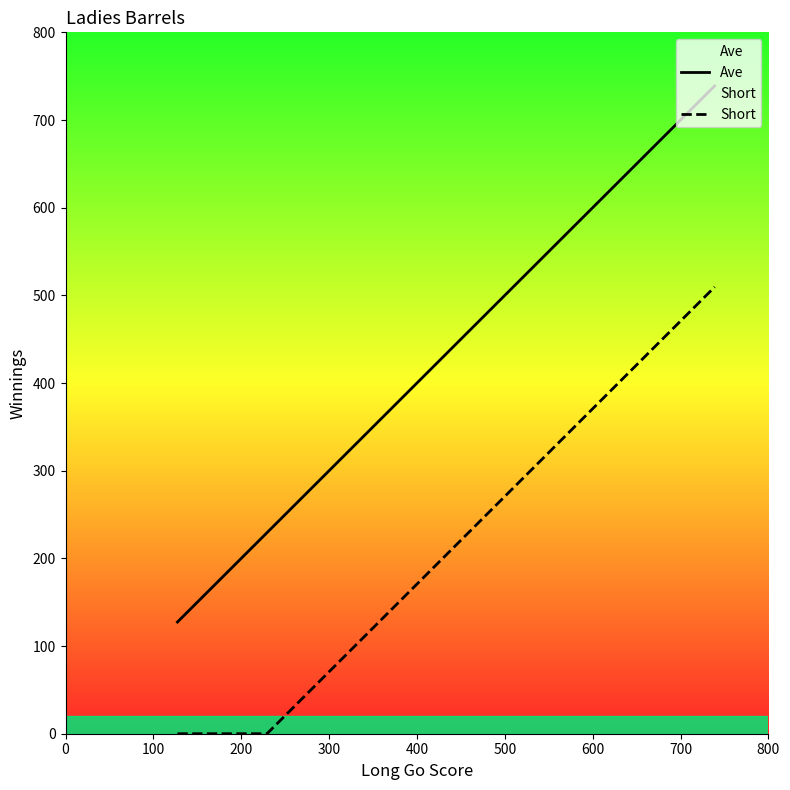

What is the greatest value displayed?

738.9